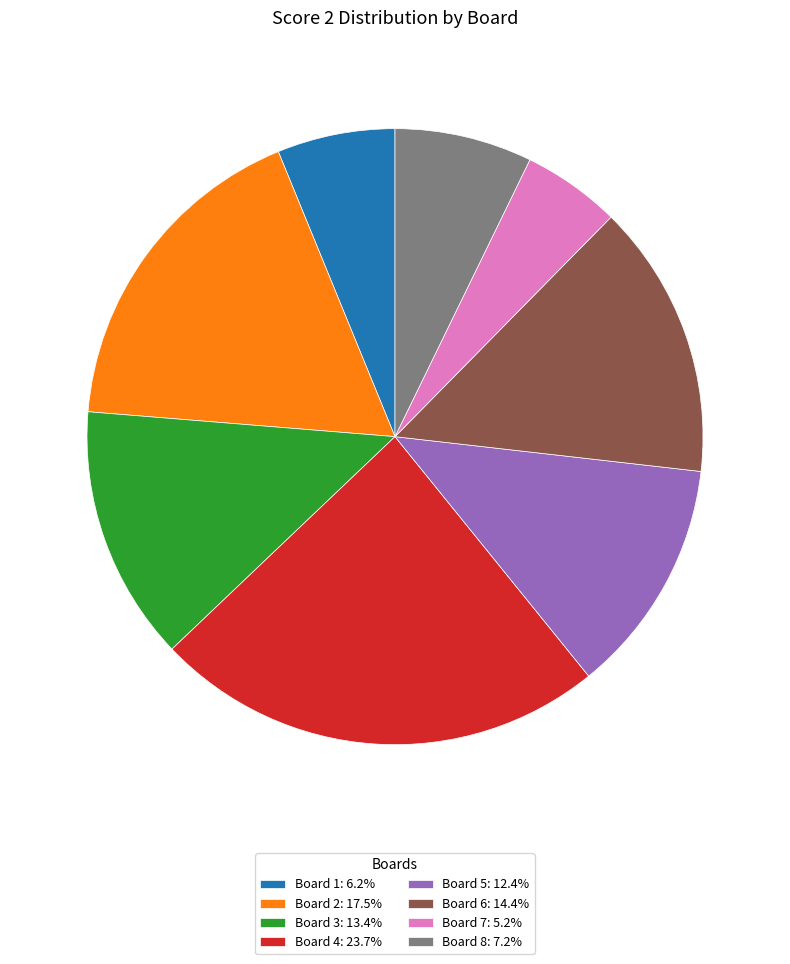

Combined, do Board 6: 14.4% and Board 2: 17.5% account for over 50%?

No